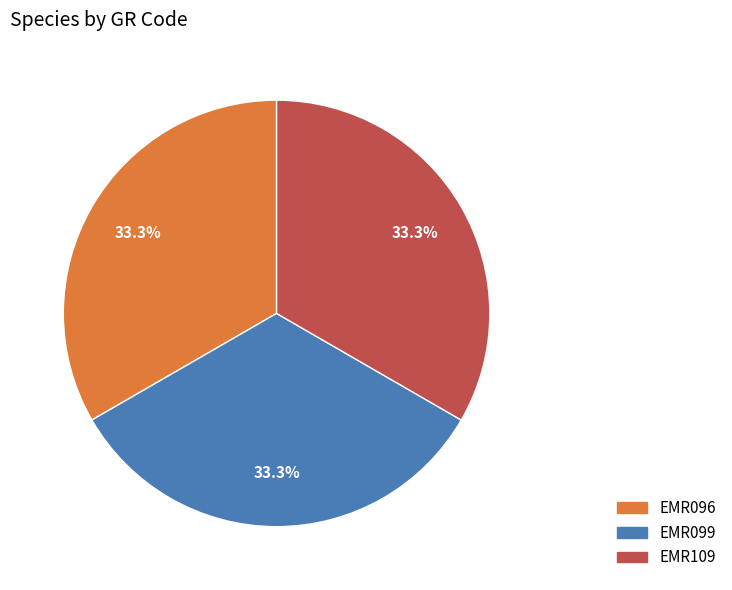

What is the ratio of the value at EMR099 to the value at EMR109?

1.0